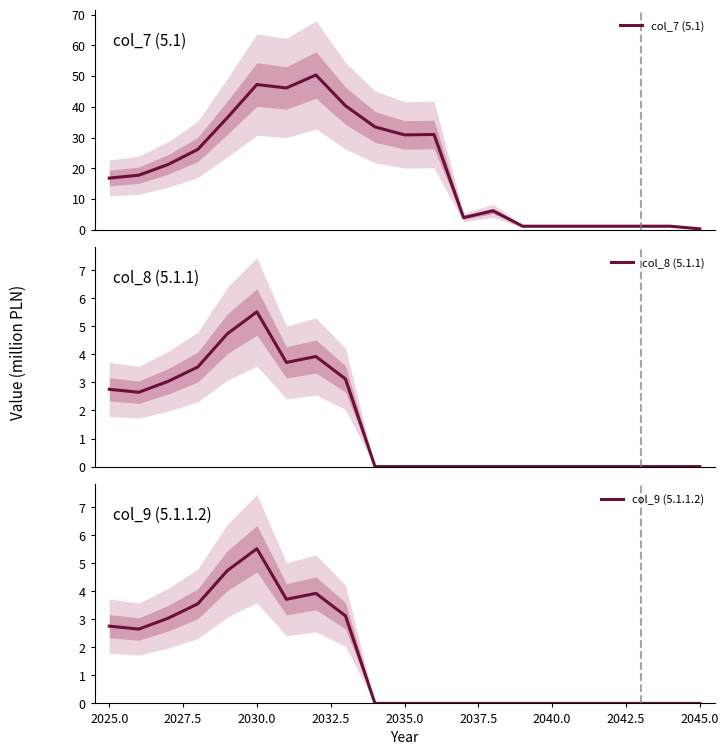

What are all the series names shown in the legend?

col_7 (5.1), col_8 (5.1.1), col_9 (5.1.1.2)